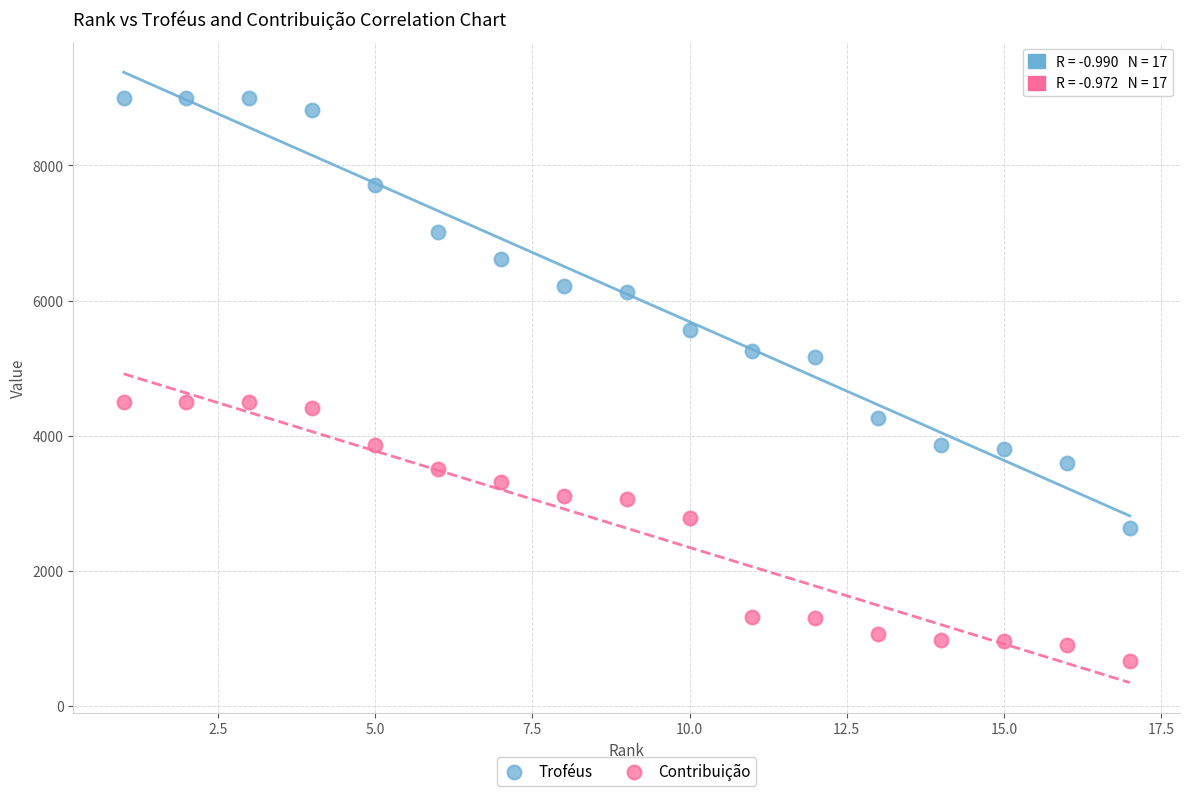

Which series contains the highest Y value?

Troféus